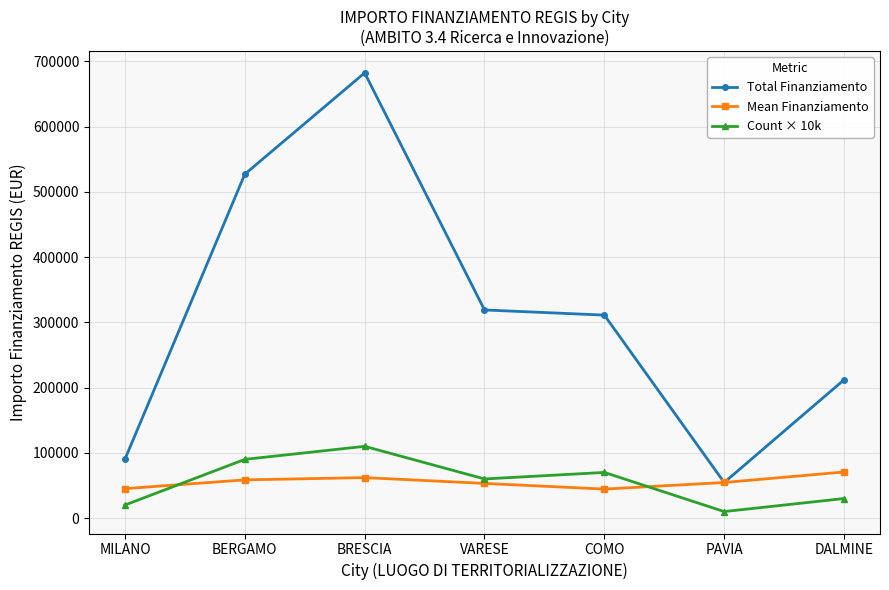

The Mean Finanziamento series shows 70666.7 at DALMINE. True or false?

True